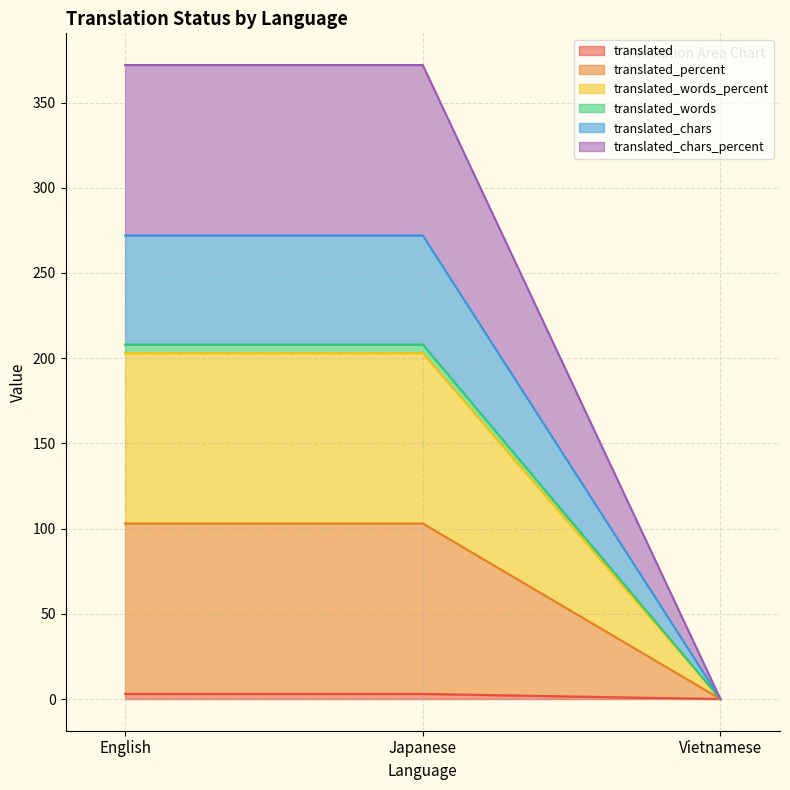

At which label does translated_words reach its minimum?

Vietnamese